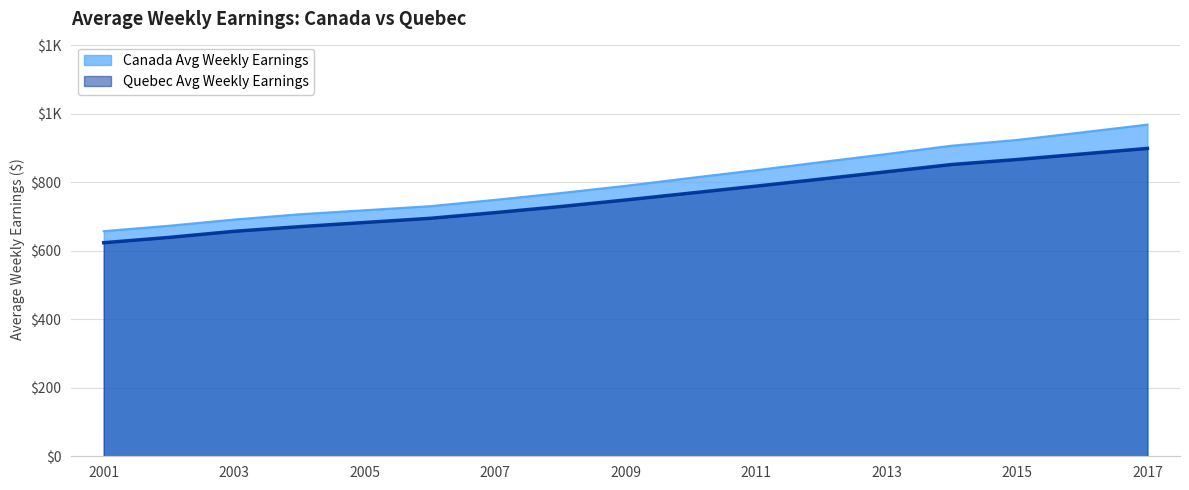

Which series has the widest spread of values?

Canada Avg Weekly Earnings